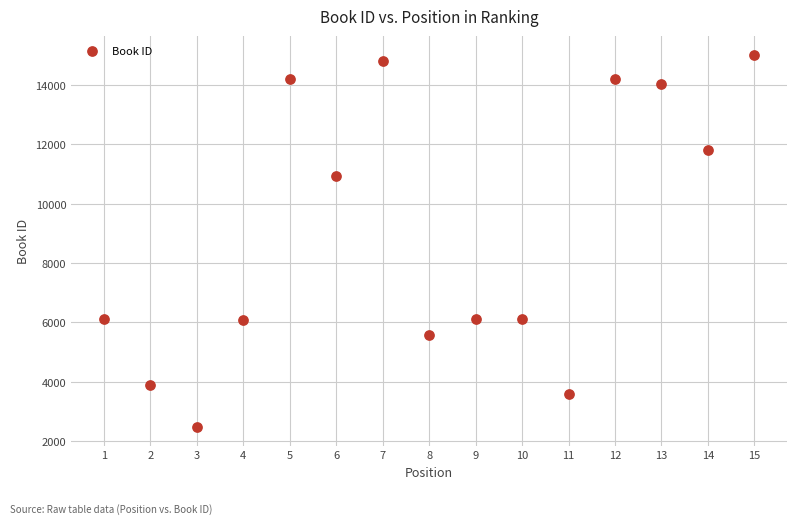

What is the range of X values (max minus min)?

14